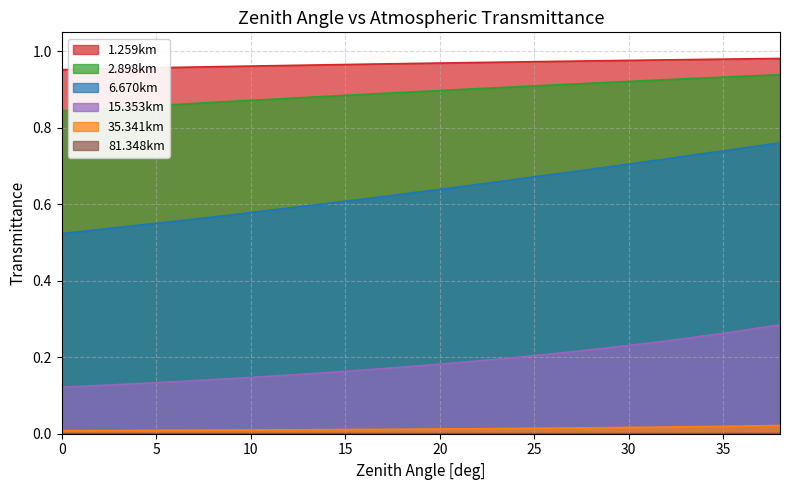

The value of 35.341km at 35 is 0.0. True or false?

True